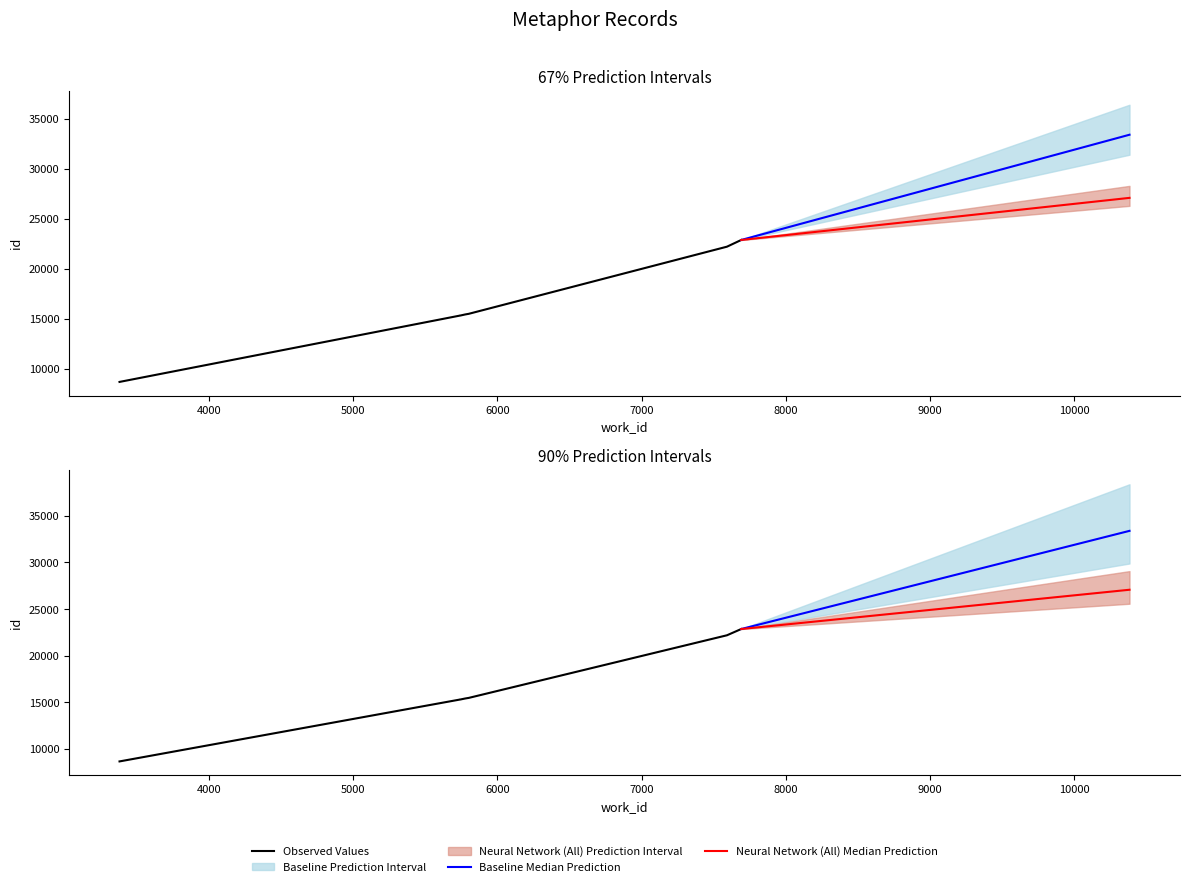

Where is work_id nearest to the value 5535?

15284